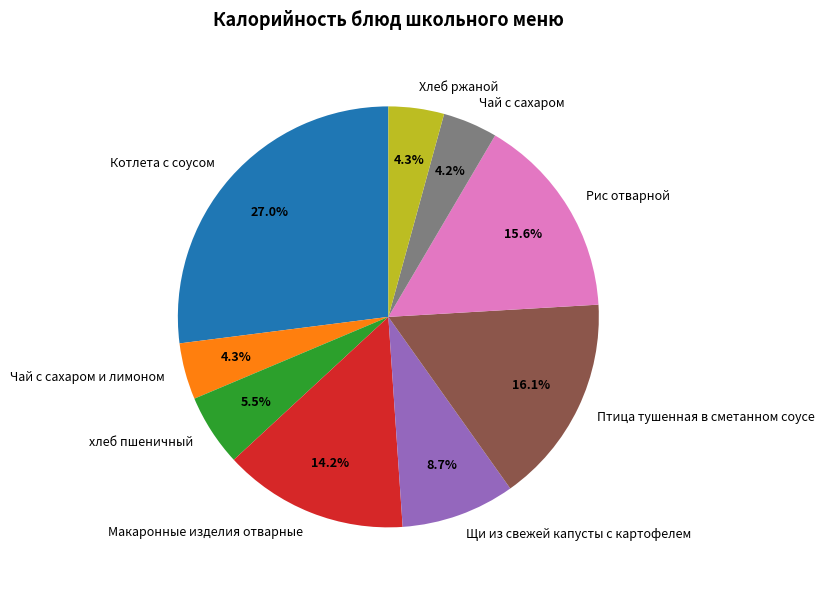

Which slice is the largest?

Котлета с соусом